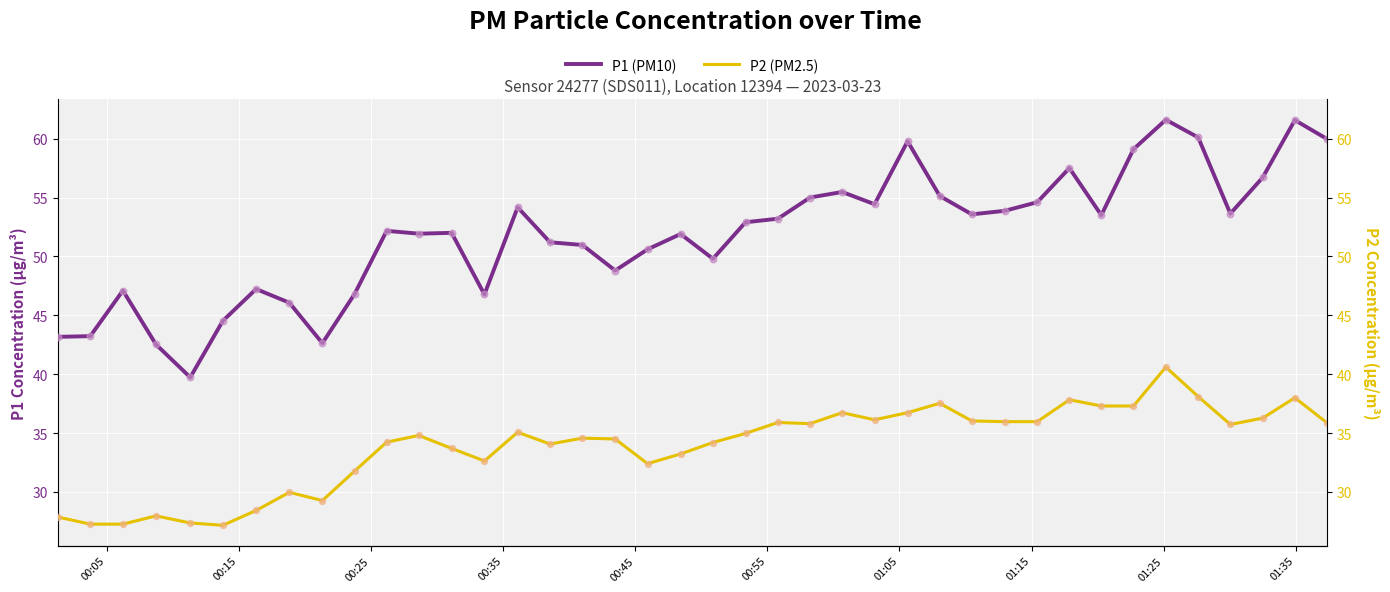

What are all the series names shown in the legend?

P1 (PM10), P2 (PM2.5)